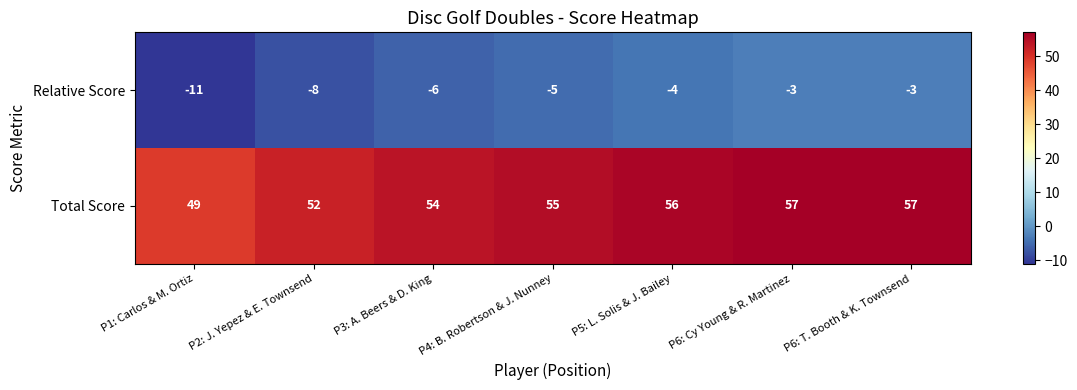

Which series has the largest total across all categories?

Total Score